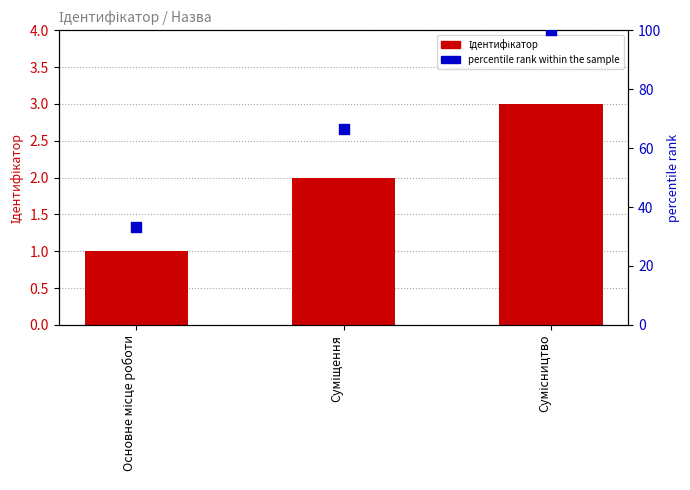

Which series has the widest spread of Y values?

percentile rank within the sample